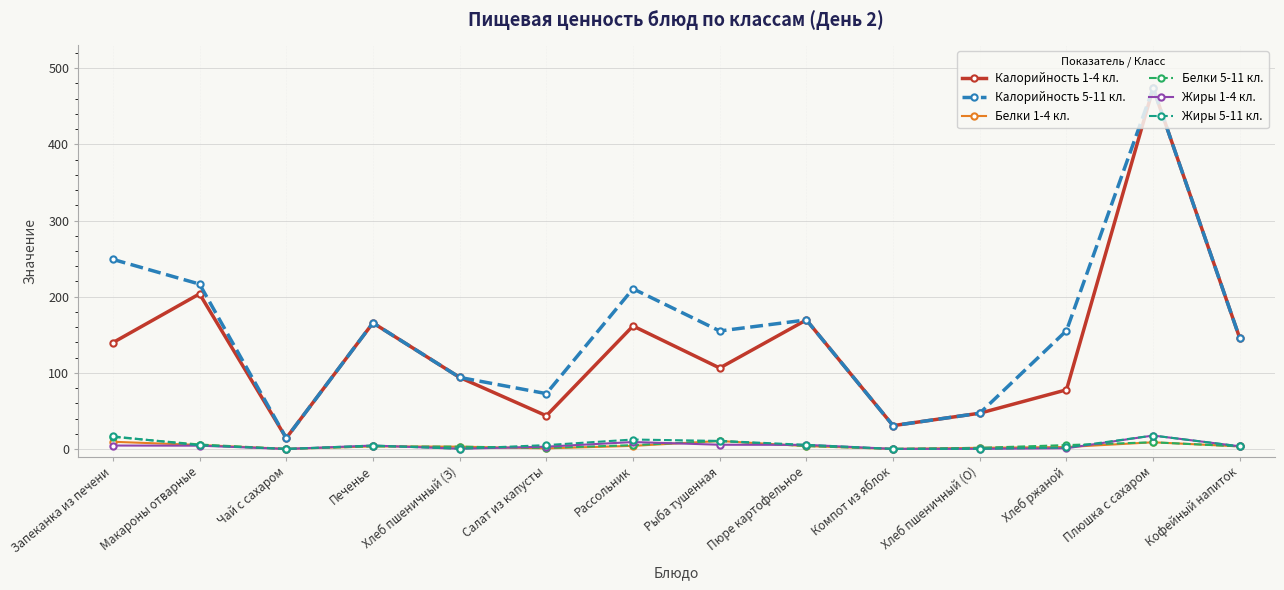

True or false: Калорийность 1-4 кл. has more than 0 interior local peaks.

True